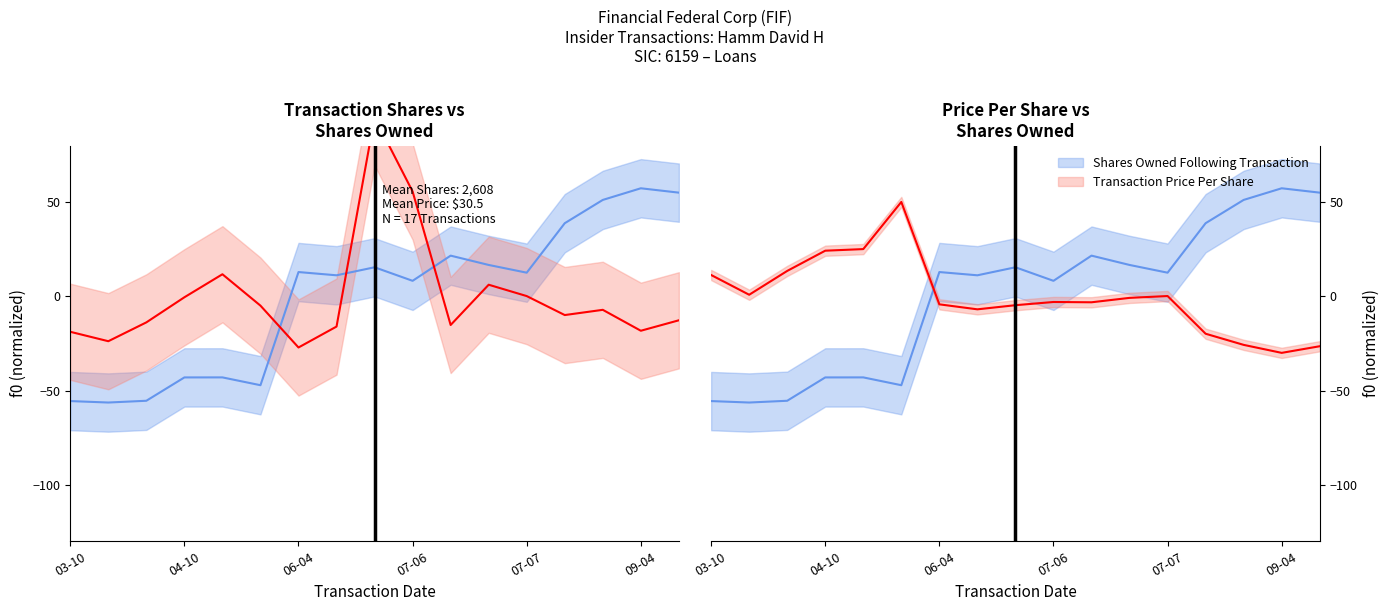

Count the number of categories in the chart.

17